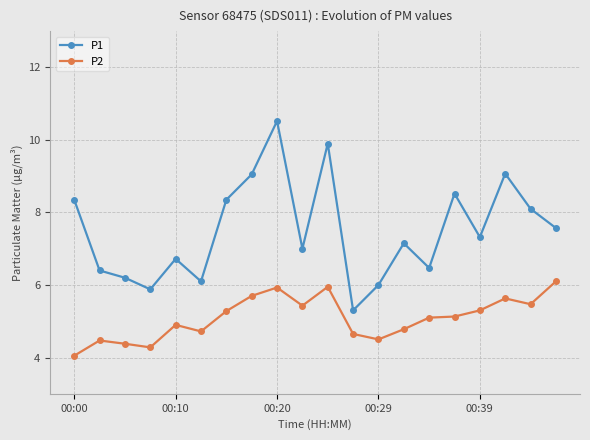

How many data points does each series have?

20